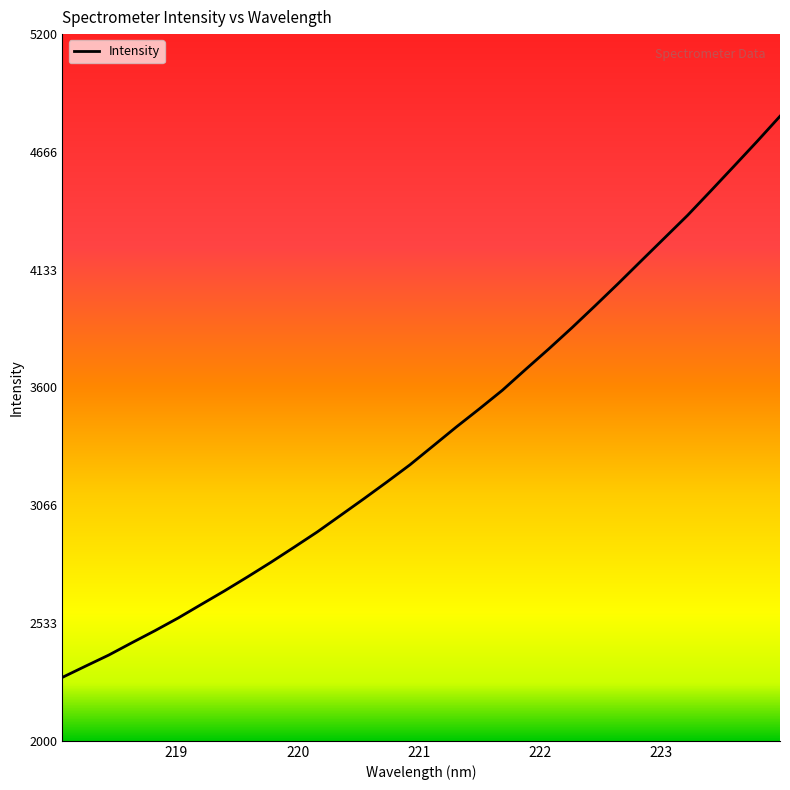

What is the greatest value displayed?

4828.2